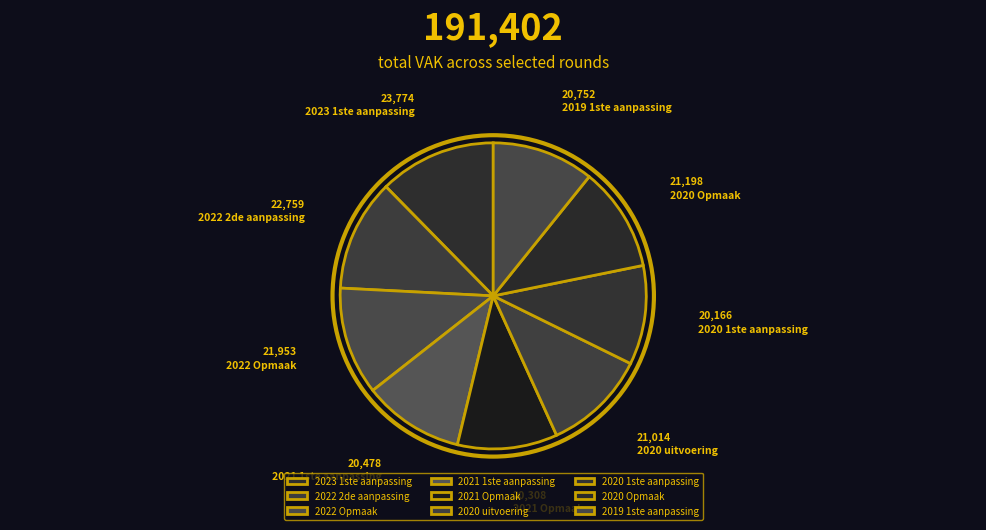

Is 2019 1ste aanpassing the majority of the pie?

No